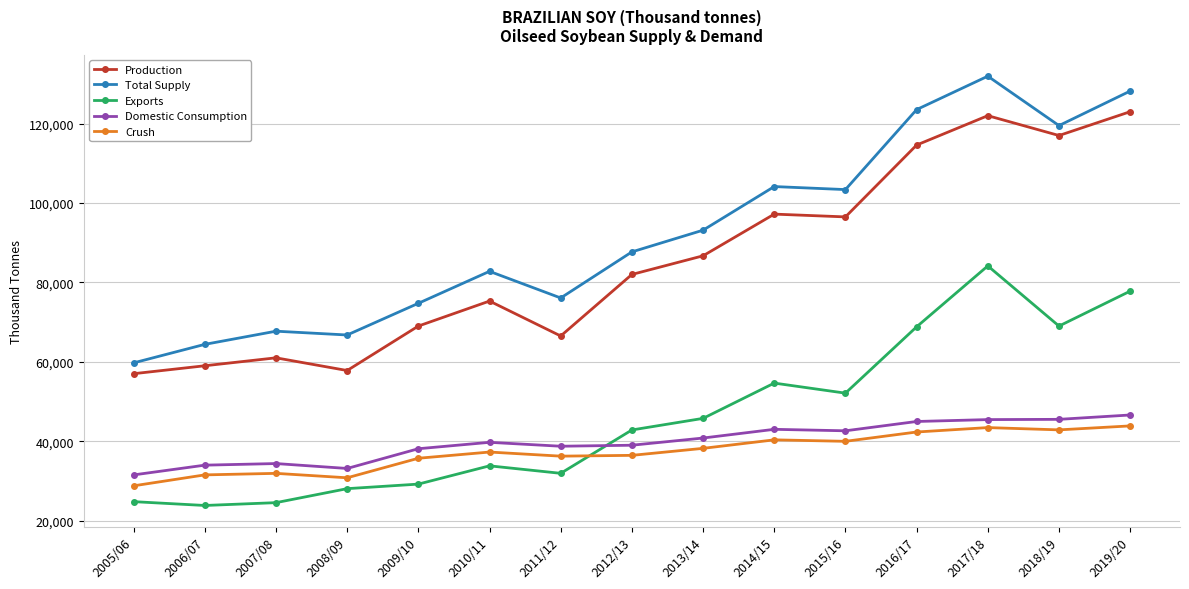

True or false: Crush has more than 0 interior local peaks.

True